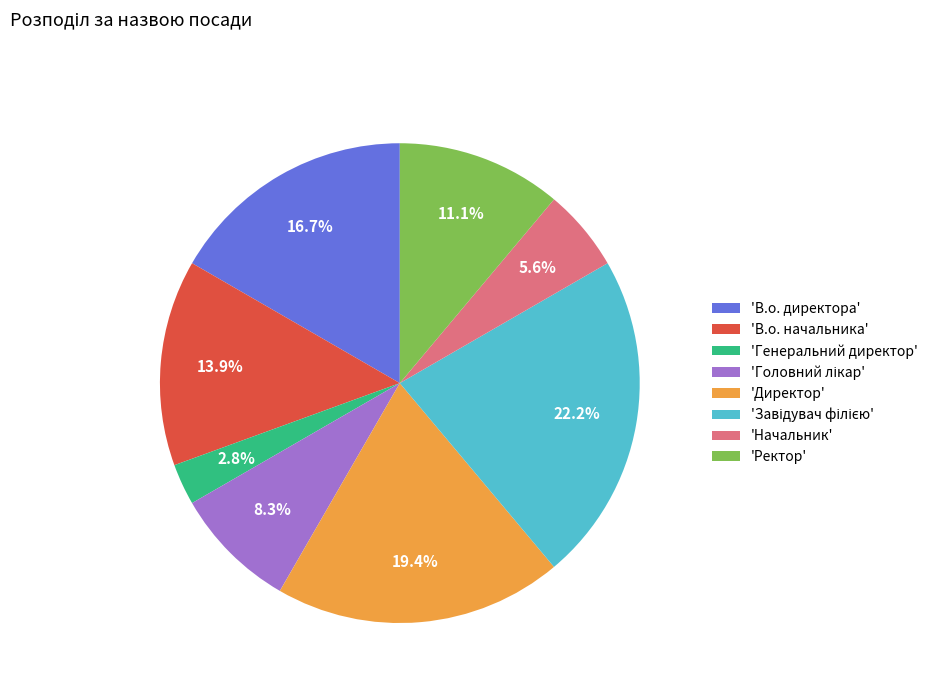

Does 'Начальник' account for over 50% of the chart?

No